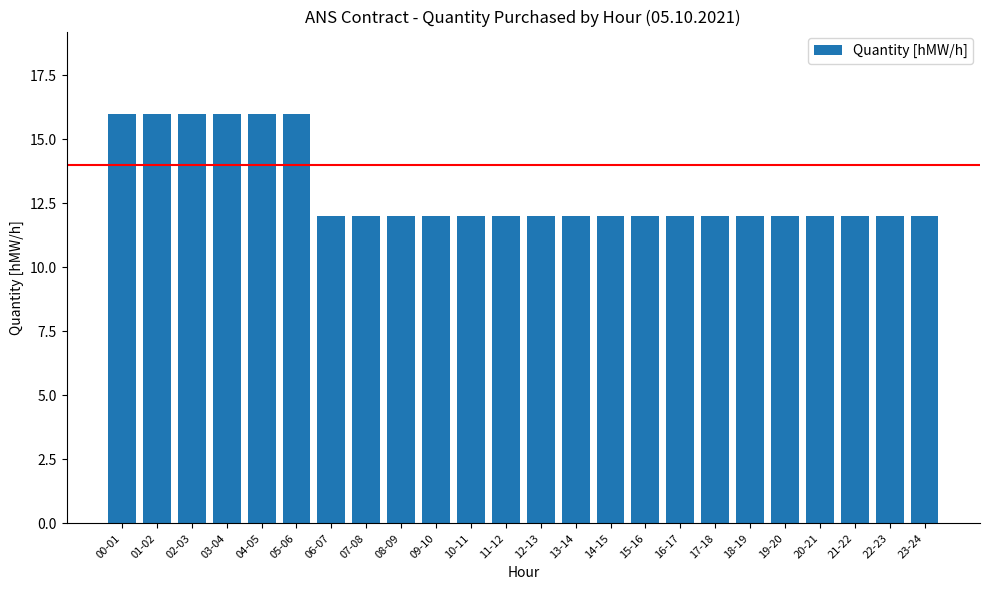

What is the label of the 17th bar from the right?

07-08